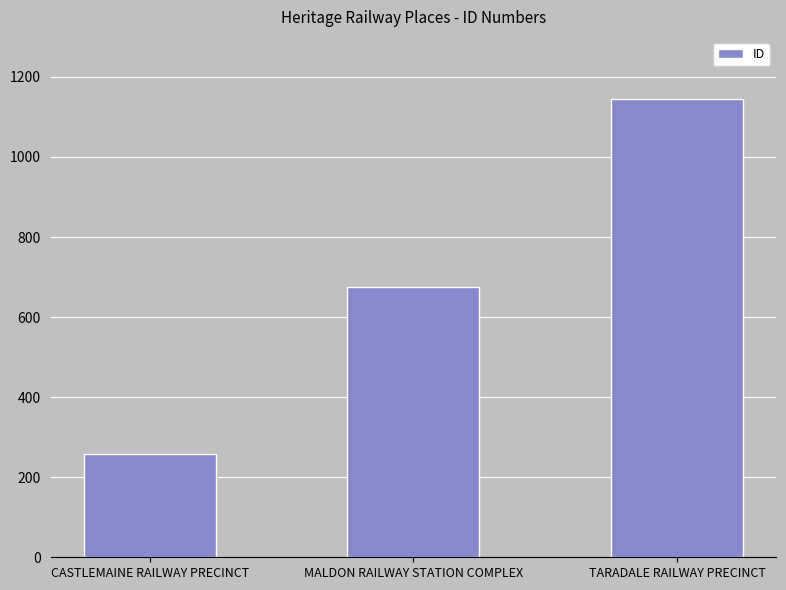

How many values are below 674?

1